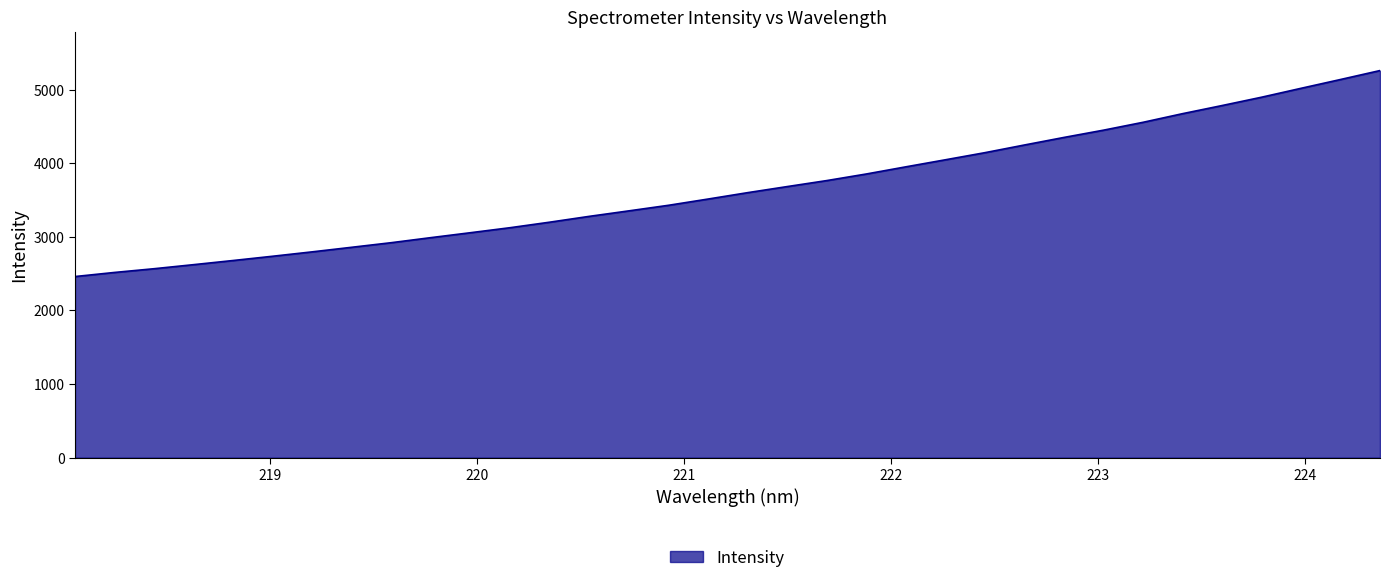

What is the greatest value displayed?

5258.1